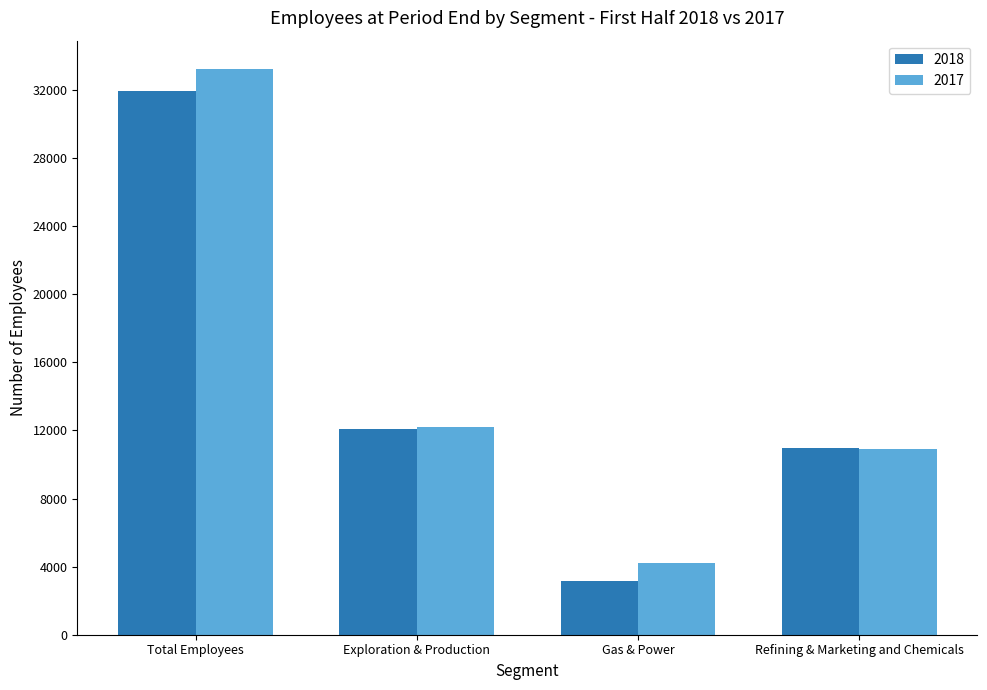

How many categories are shown in the chart?

4